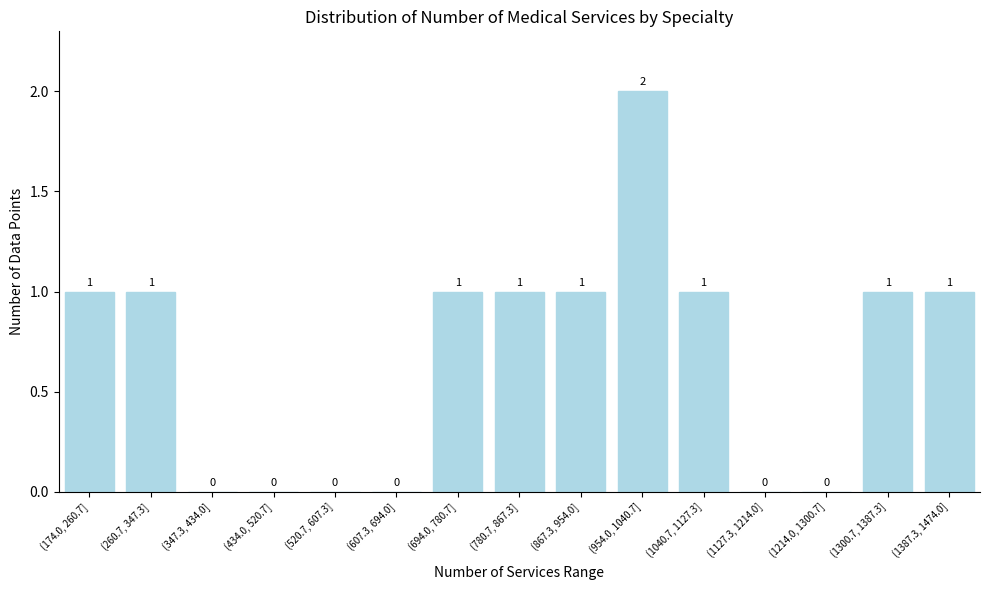

Reading left to right, extract all data points from this chart.

(174.0, 260.7]=1	(260.7, 347.3]=1	(347.3, 434.0]=0	(434.0, 520.7]=0	(520.7, 607.3]=0	(607.3, 694.0]=0	(694.0, 780.7]=1	(780.7, 867.3]=1	(867.3, 954.0]=1	(954.0, 1040.7]=2	(1040.7, 1127.3]=1	(1127.3, 1214.0]=0	(1214.0, 1300.7]=0	(1300.7, 1387.3]=1	(1387.3, 1474.0]=1